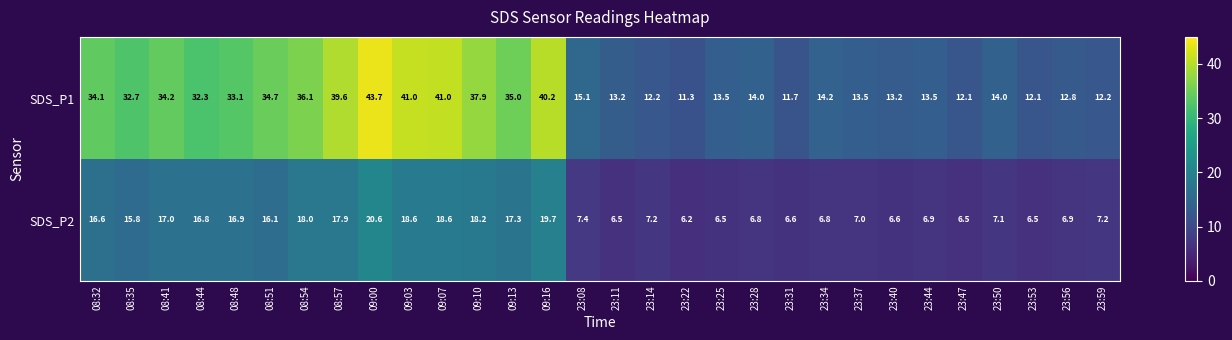

What is the difference between the highest and lowest values at 23:08?

7.7